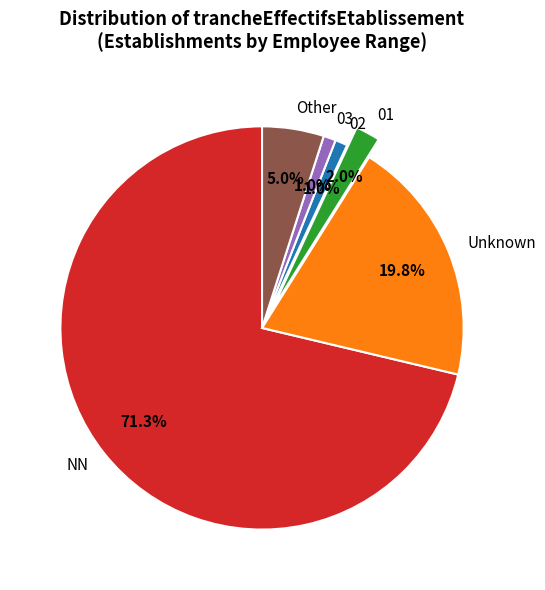

Between Other and 02, which is larger?

Other